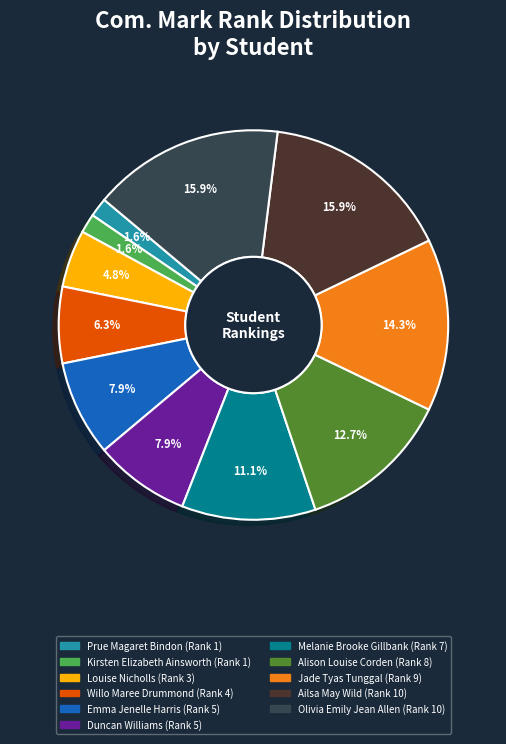

To the nearest percent, what is the difference between the largest and smallest slice percentages?

14%